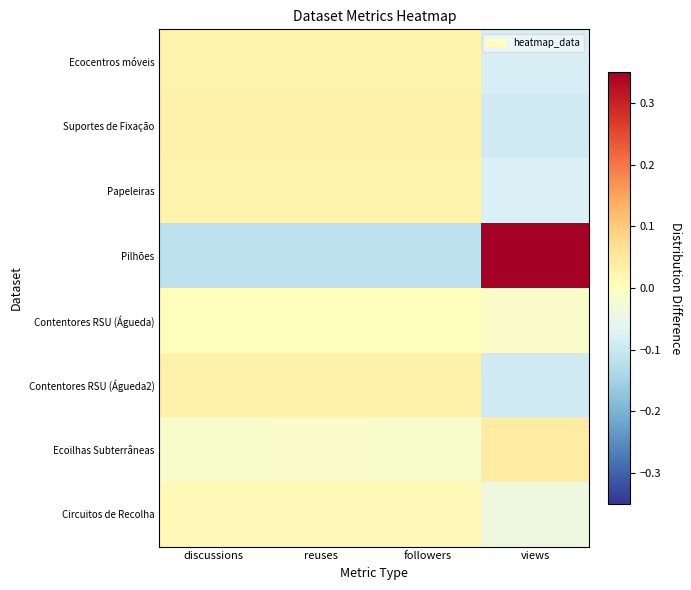

Reading right to left, what are all the values shown in this chart?

Ecocentros móveis: views=-0.1	followers=0.0	reuses=0.0	discussions=0.0
Suportes de Fixação: views=-0.1	followers=0.0	reuses=0.0	discussions=0.0
Papeleiras: views=-0.1	followers=0.0	reuses=0.0	discussions=0.0
Pilhões: views=0.4	followers=-0.1	reuses=-0.1	discussions=-0.1
Contentores RSU (Águeda): views=-0.0	followers=0.0	reuses=0.0	discussions=0.0
Contentores RSU (Águeda2): views=-0.1	followers=0.0	reuses=0.0	discussions=0.0
Ecoilhas Subterrâneas: views=0.0	followers=-0.0	reuses=-0.0	discussions=-0.0
Circuitos de Recolha: views=-0.0	followers=0.0	reuses=0.0	discussions=0.0